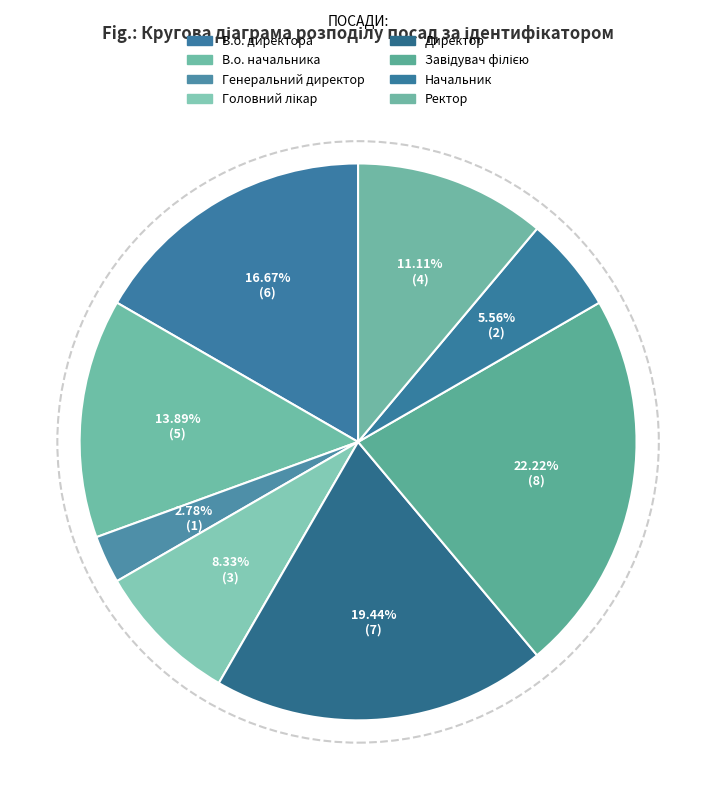

Does any single category account for the majority?

No